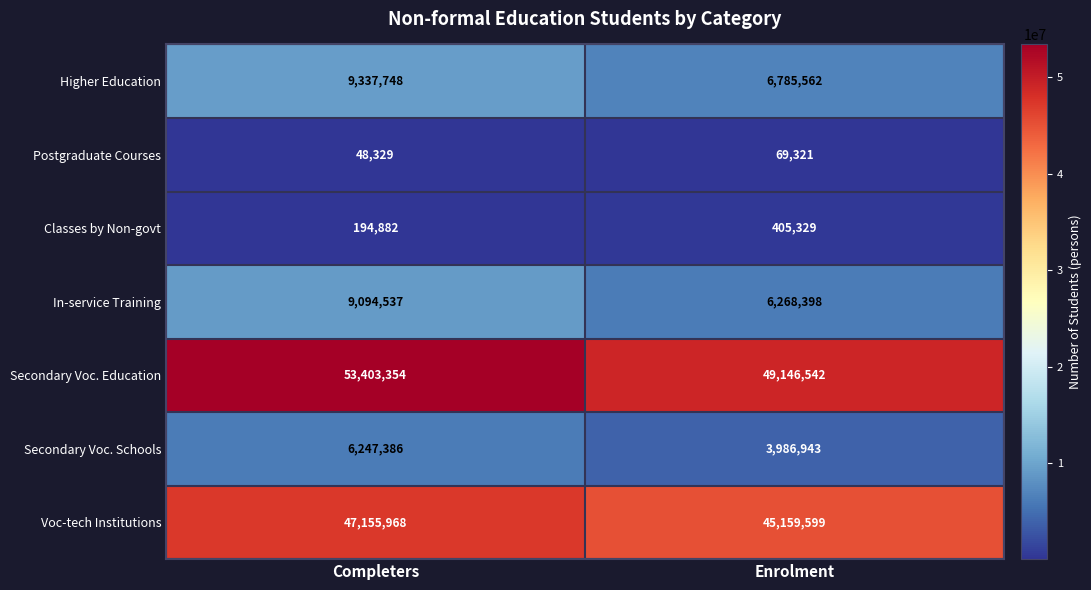

Between Completers and Enrolment, which series saw the biggest shift?

Secondary Voc. Education